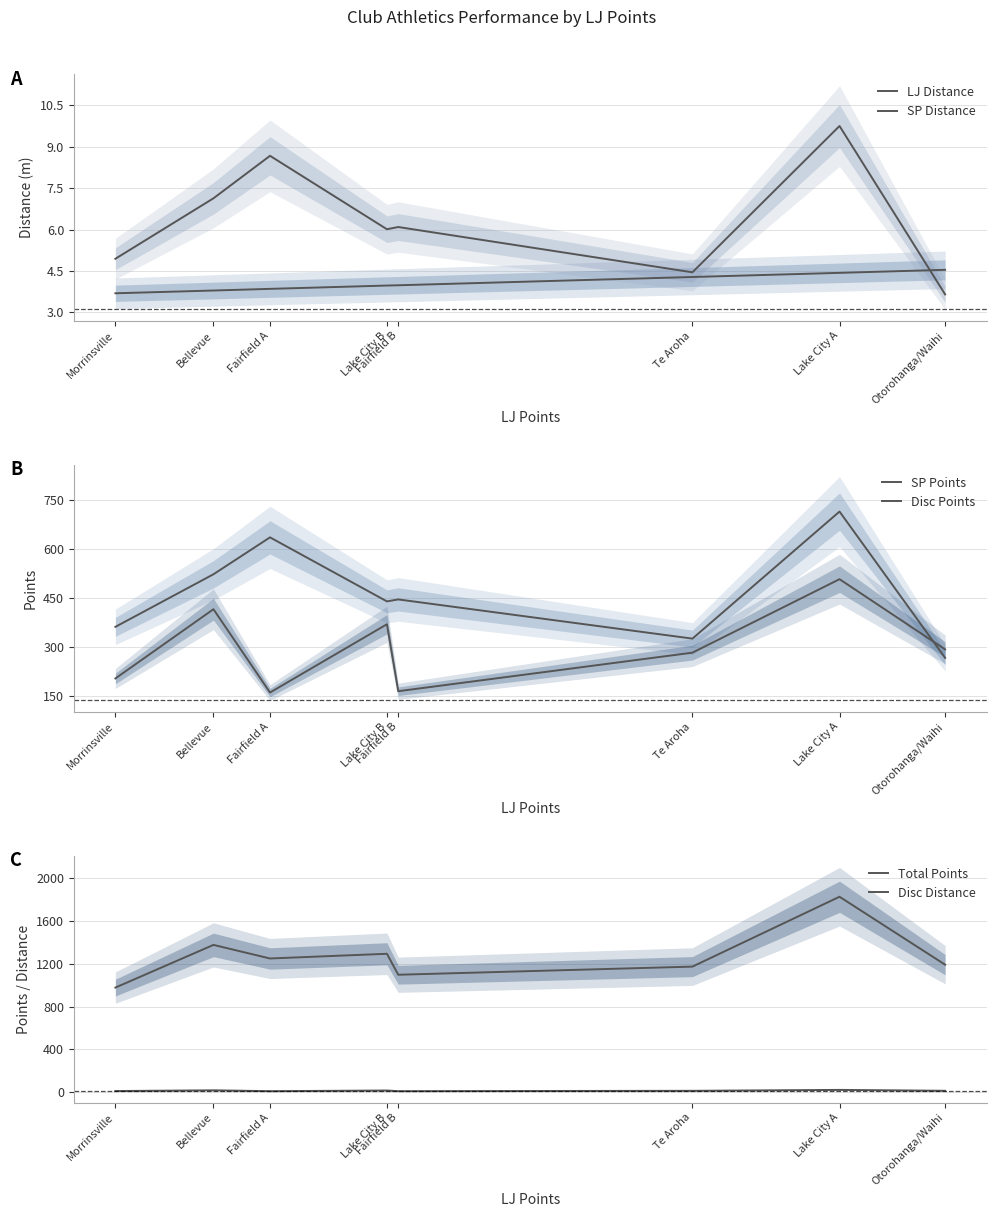

Which category has the highest value in the Disc Points series?

Lake City A